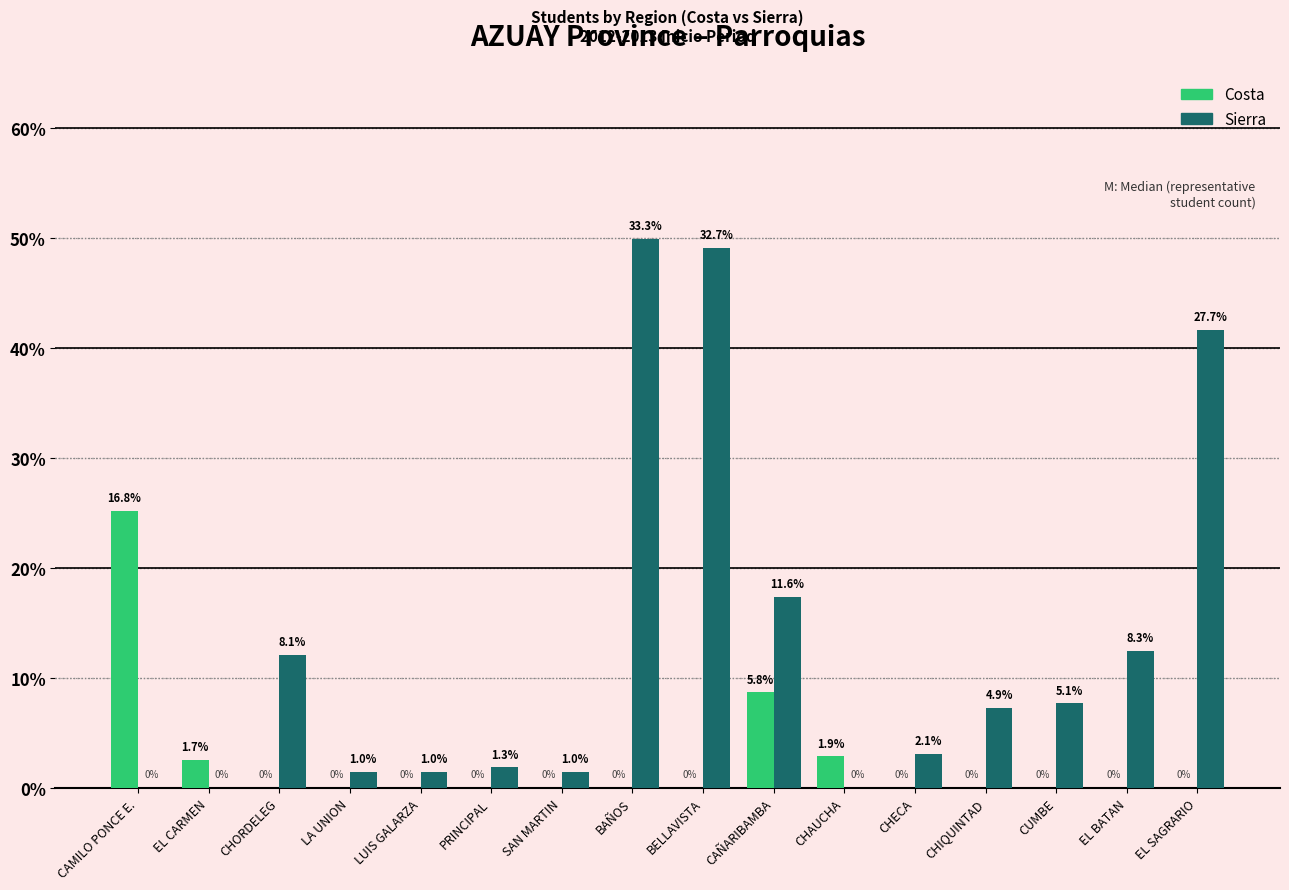

List the series in order of their overall mean, lowest first.

Costa, Sierra